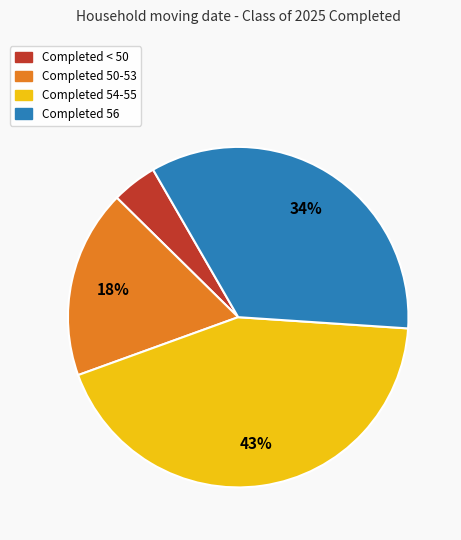

Is there any slice that represents more than half of the pie?

No